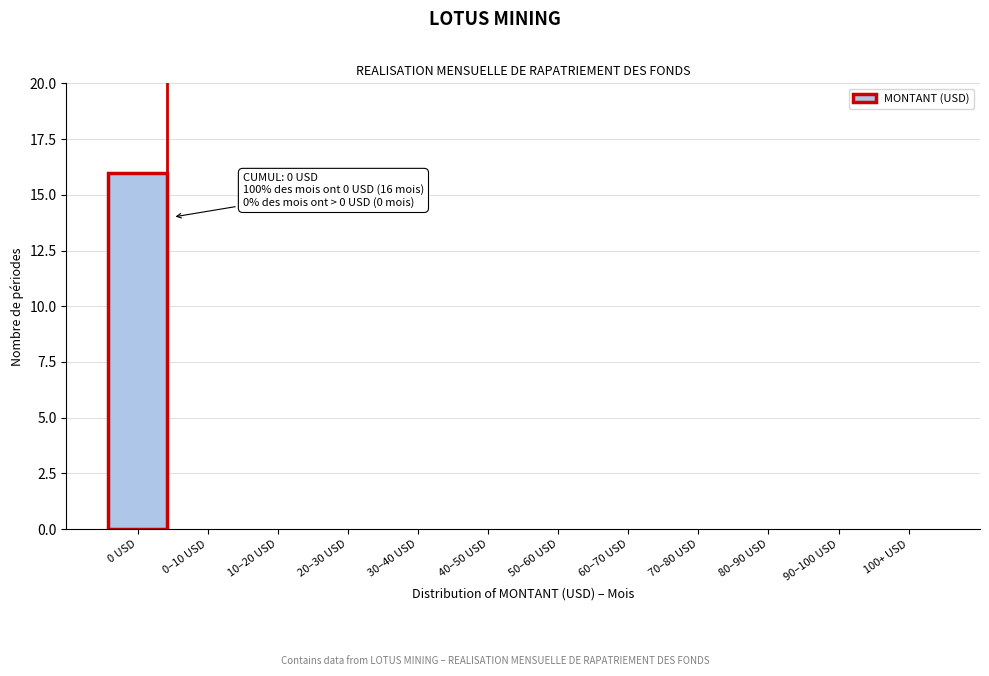

Reading right to left, what are all the values shown in this chart?

100+ USD=0	90–100 USD=0	80–90 USD=0	70–80 USD=0	60–70 USD=0	50–60 USD=0	40–50 USD=0	30–40 USD=0	20–30 USD=0	10–20 USD=0	0–10 USD=0	0 USD=16